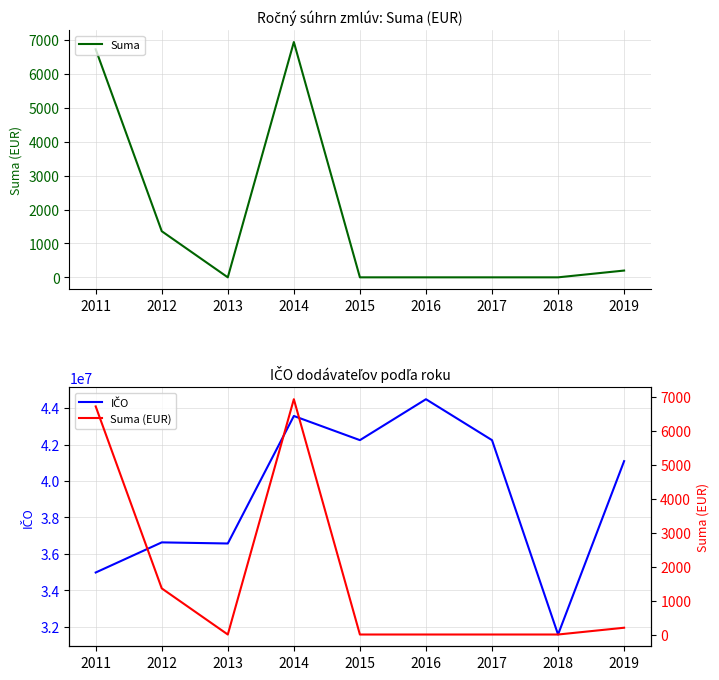

What is the difference between the maximum and minimum values in the Suma series?

6938.4